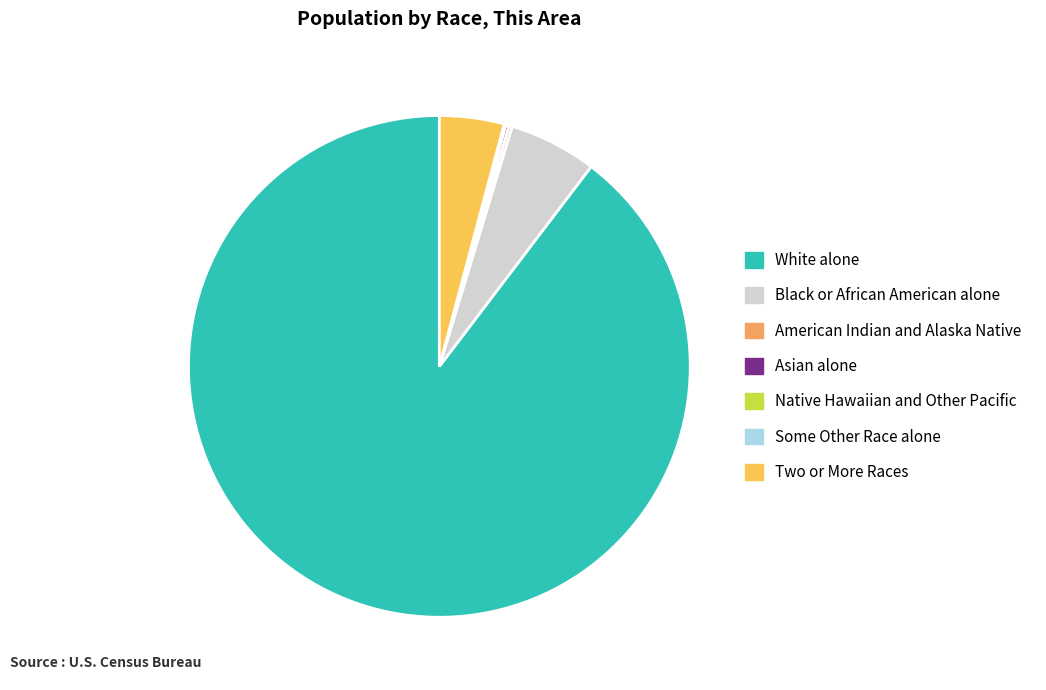

Which category accounts for the majority?

White alone